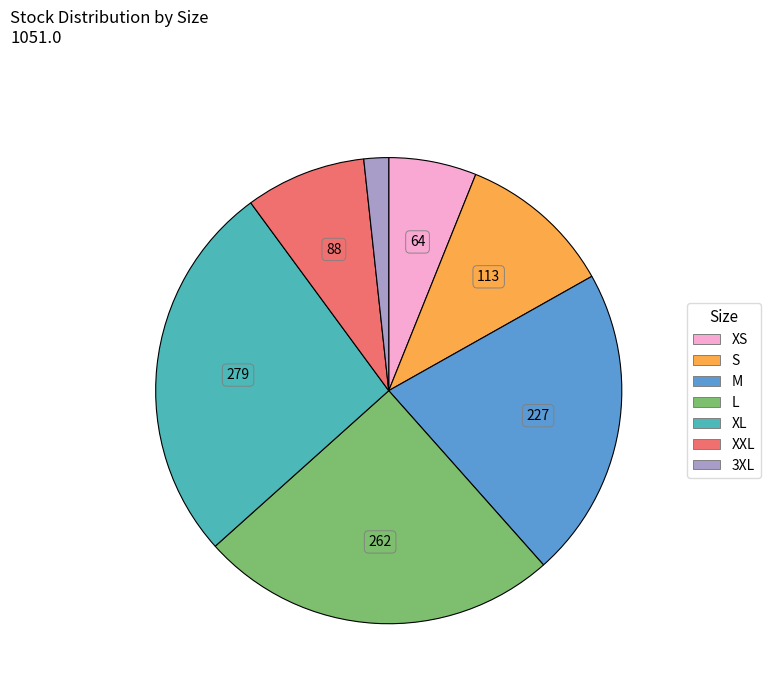

The S slice represents 17% of the pie. True or false?

False